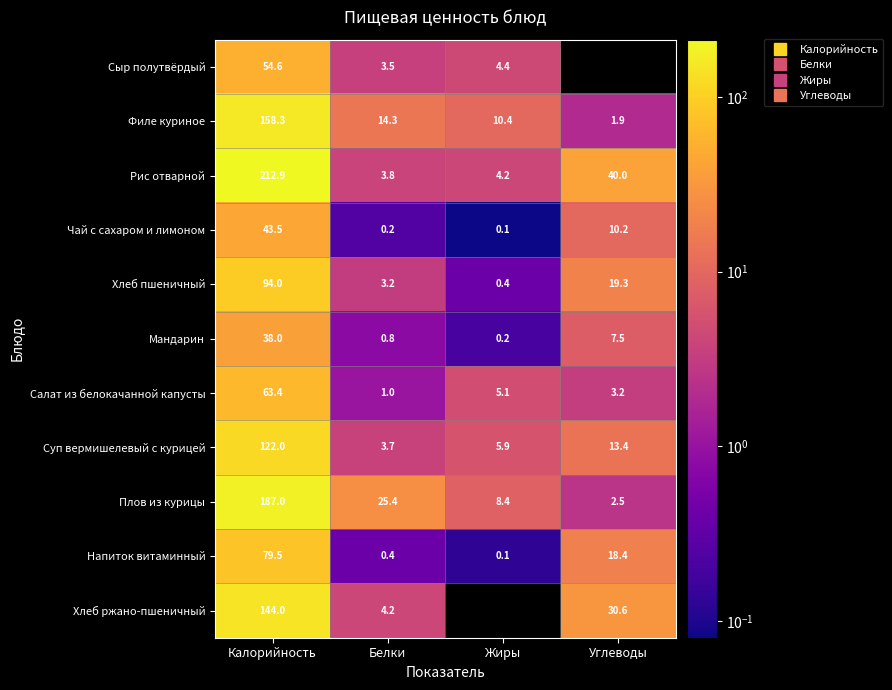

What is the greatest value displayed?

212.9